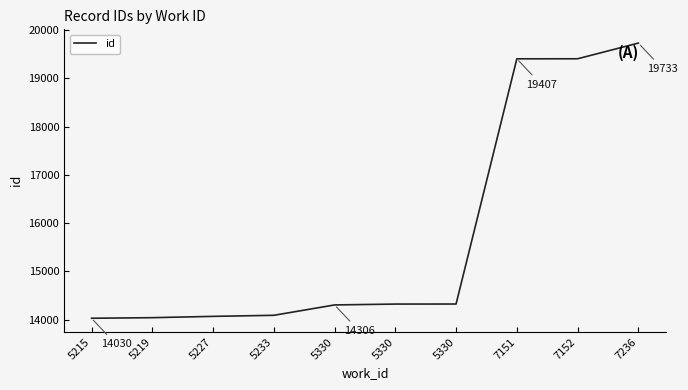

How many lines are shown in the chart?

1